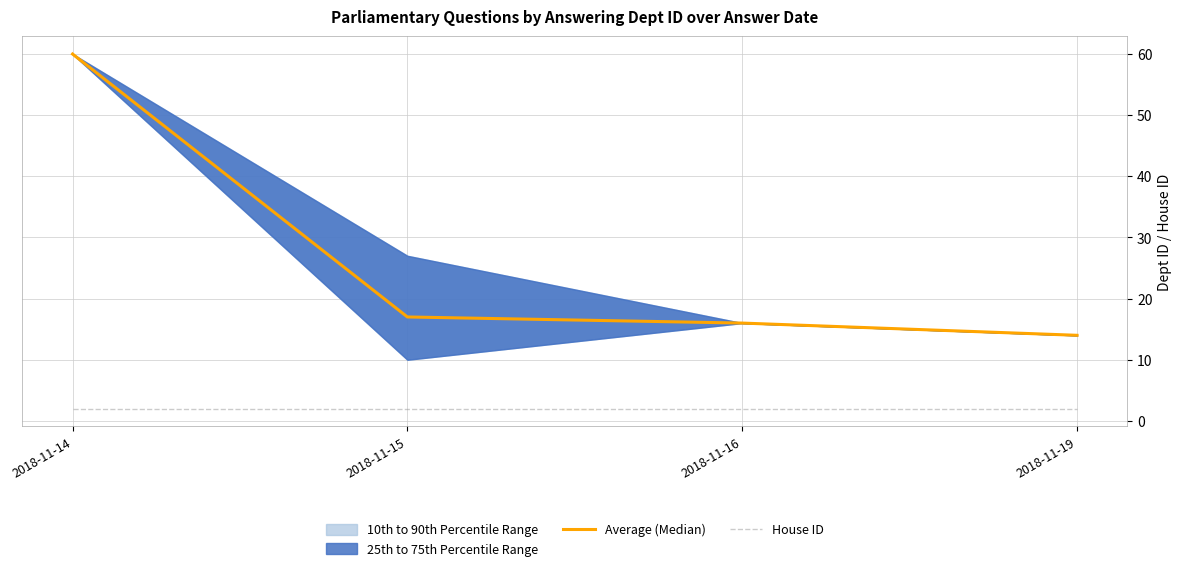

Reading right to left, extract all data points from this chart.

Average (Median): 14	16	17	60
House ID: 2	2	2	2